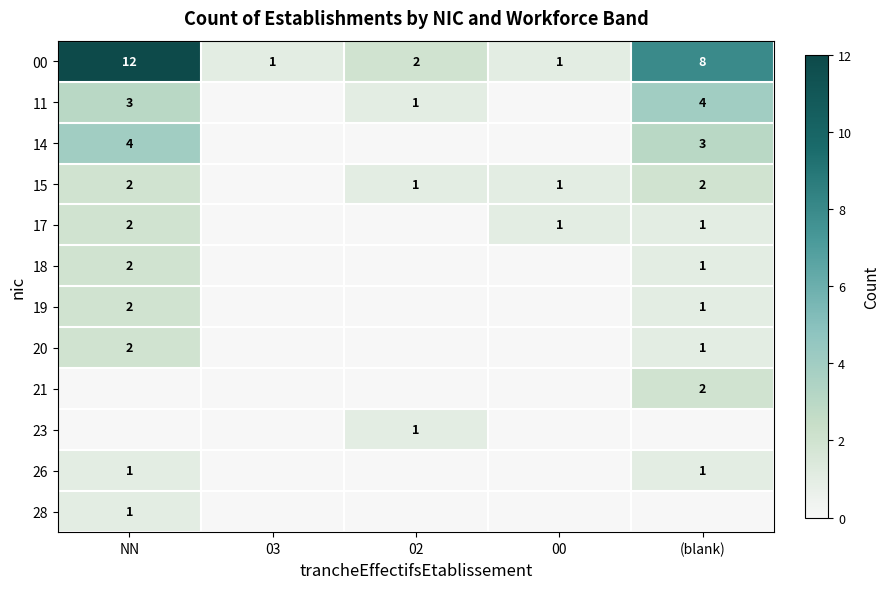

True or false: 26 has a value of 1 at NN.

True